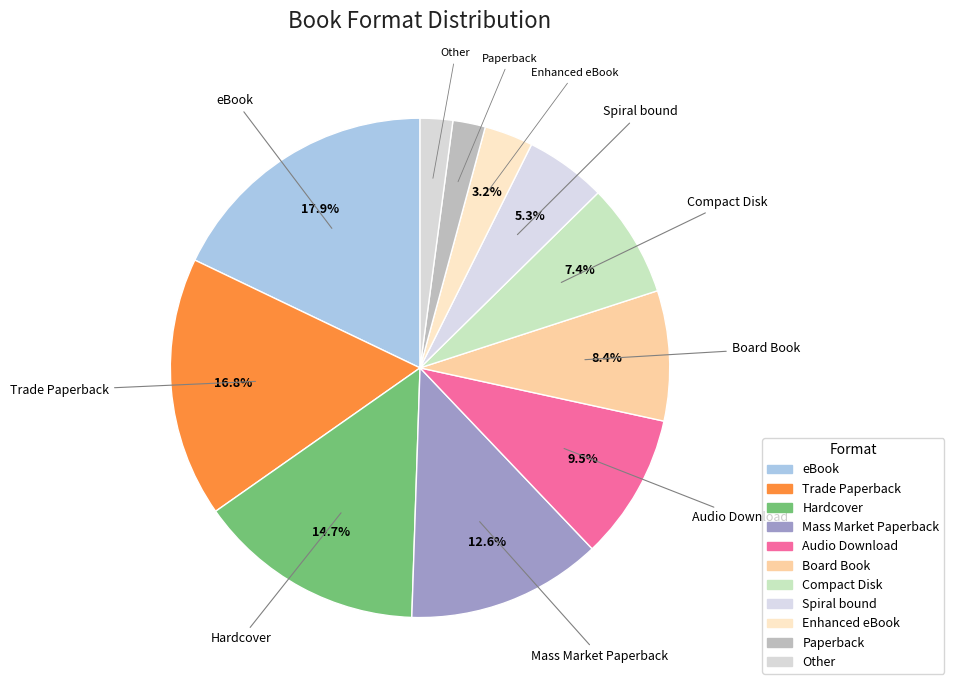

Is there any slice that represents more than half of the pie?

No